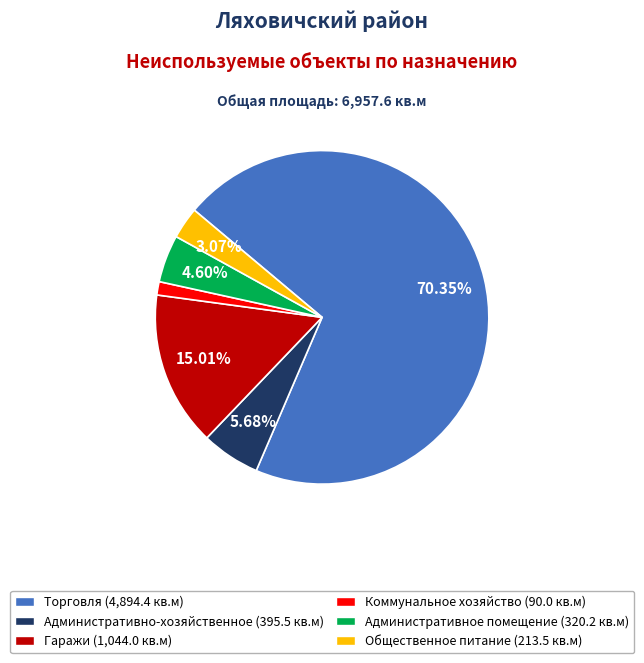

Is there a majority slice in this chart?

Yes